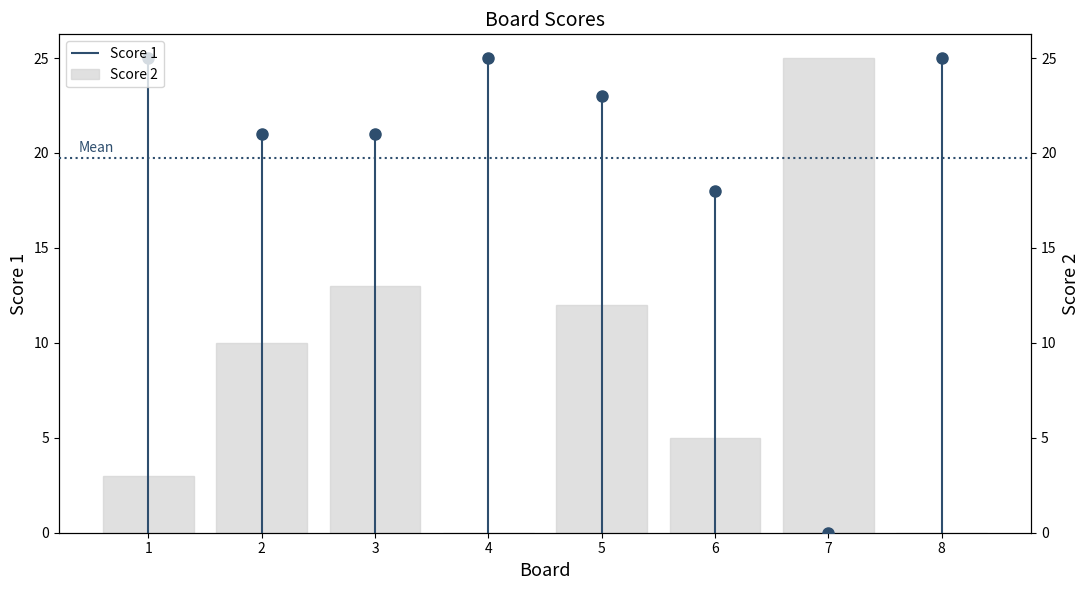

What is the difference between the Score 1 values at 6 and 5?

5